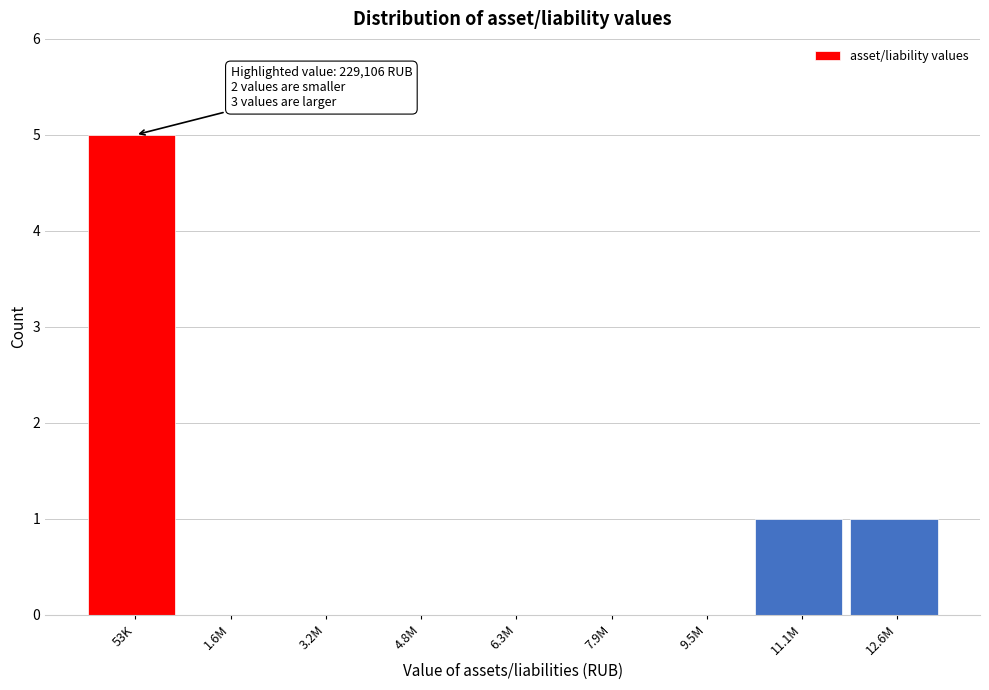

Reading left to right, extract all data points from this chart.

53K=5	1.6M=0	3.2M=0	4.8M=0	6.3M=0	7.9M=0	9.5M=0	11.1M=1	12.6M=1